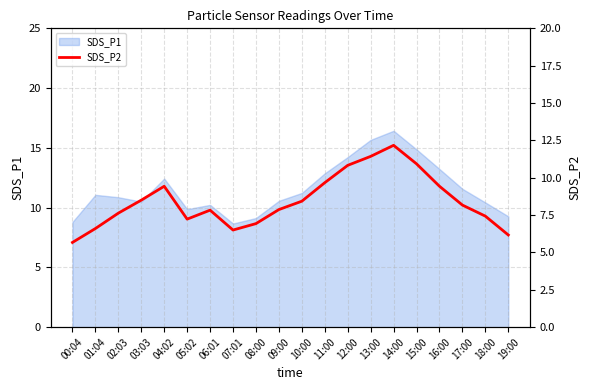

The SDS_P1 series shows 13.6 at 18:00. True or false?

False